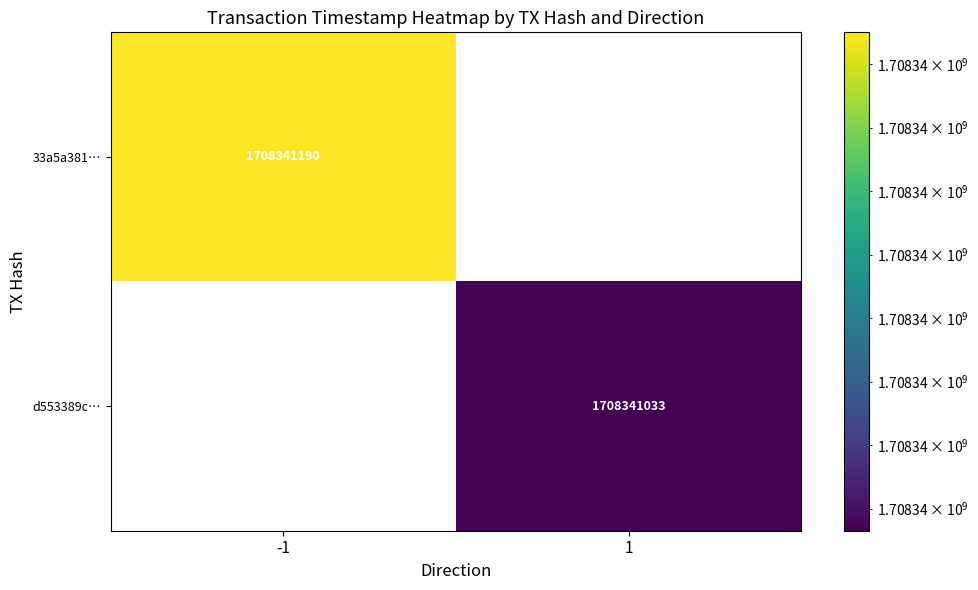

Is it true that d553389c9e16a0ec9cd9a92e4e4c9e940d288cb equals 1 at 0?

False